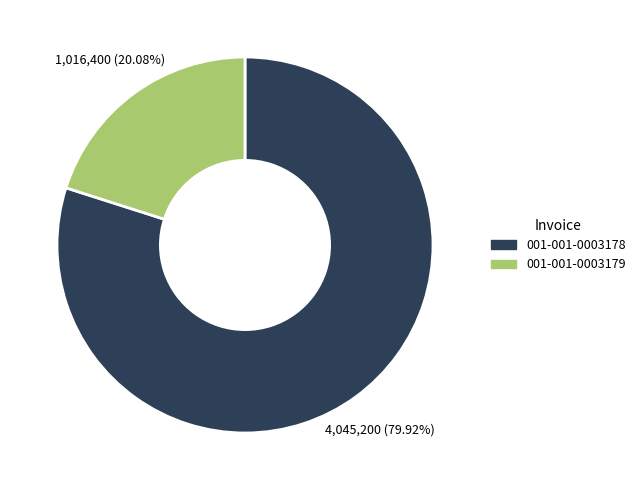

True or false: 001-001-0003178 accounts for 89% of the total.

False